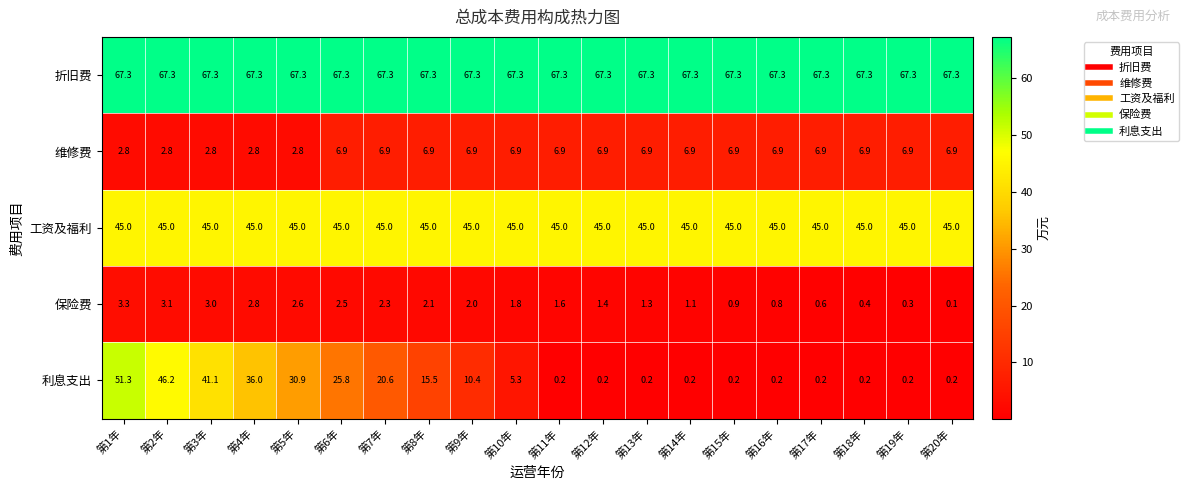

The 利息支出 series shows 0.2 at 第15年. True or false?

True